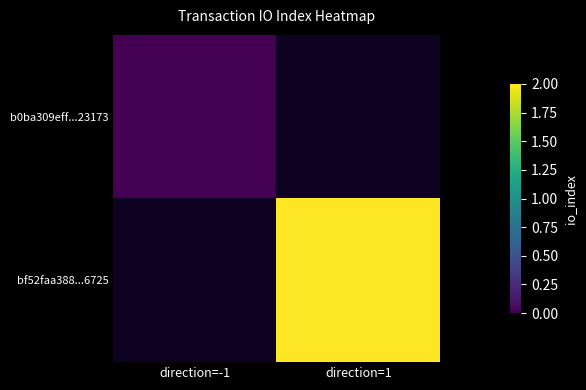

How many series are shown in this chart?

2